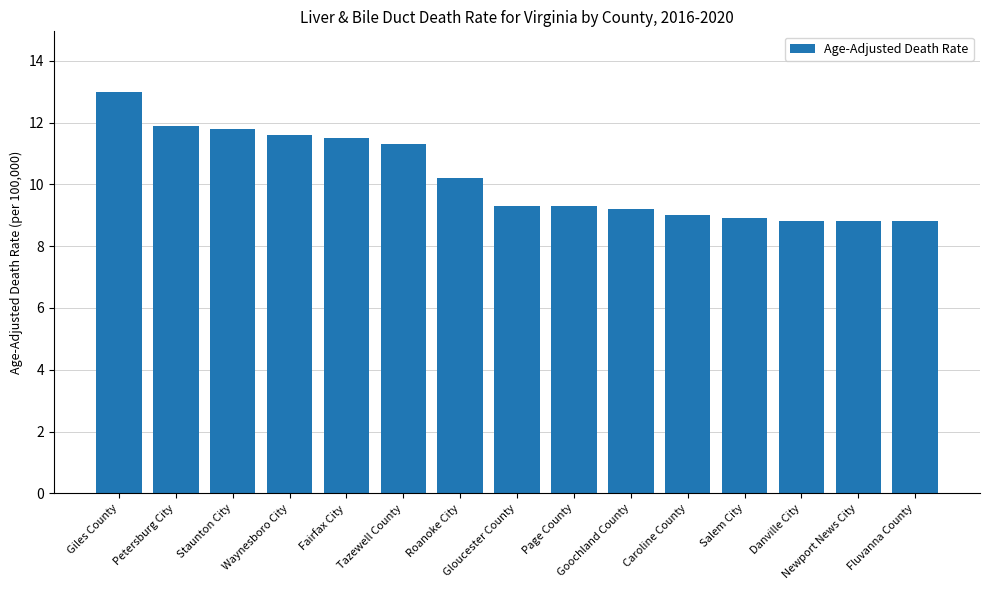

What is the label of the 10th bar from the left?

Goochland County